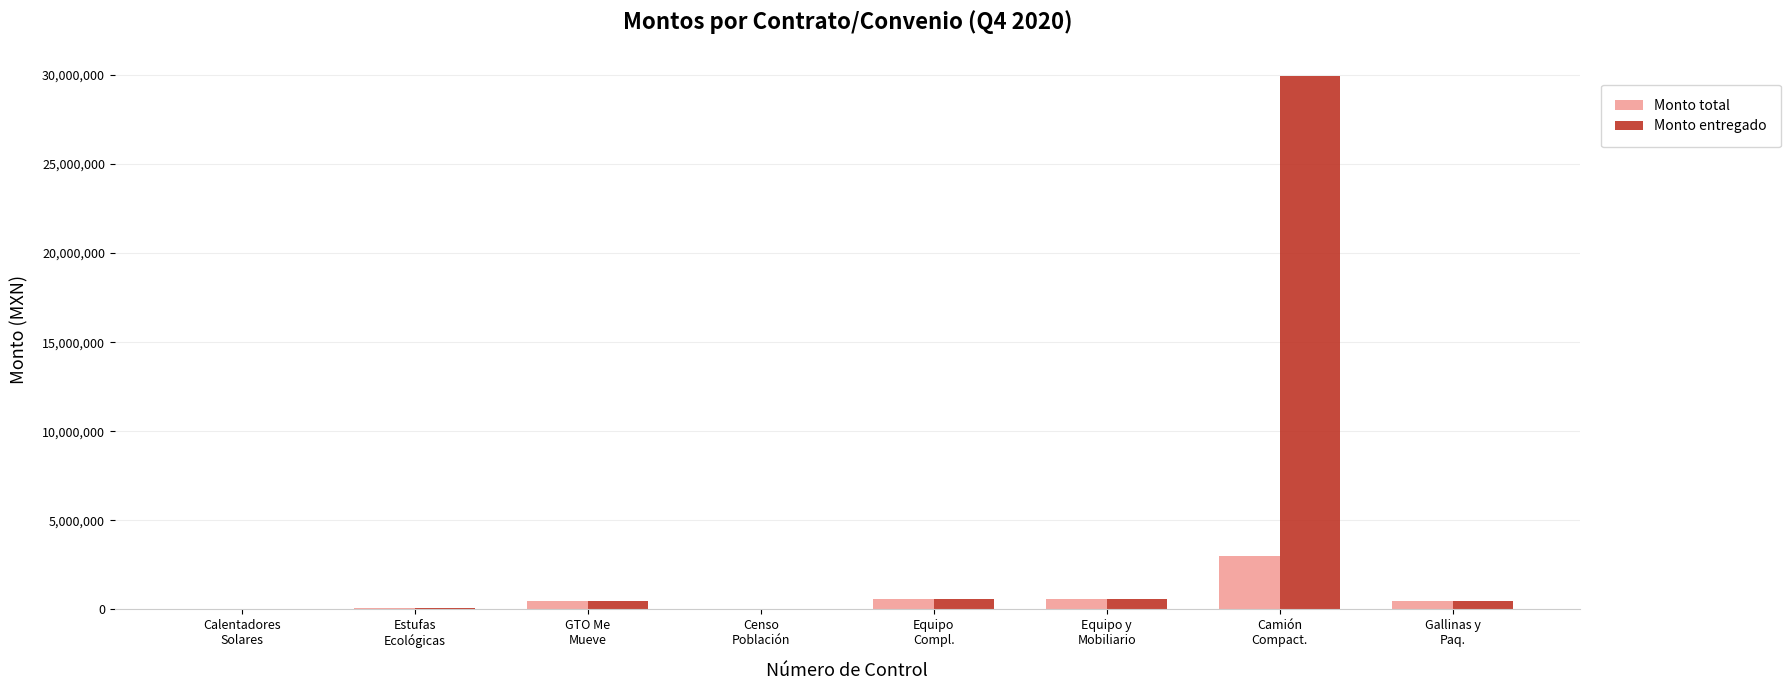

Which series changed the most between Calentadores
Solares and Camión
Compact.?

Monto entregado